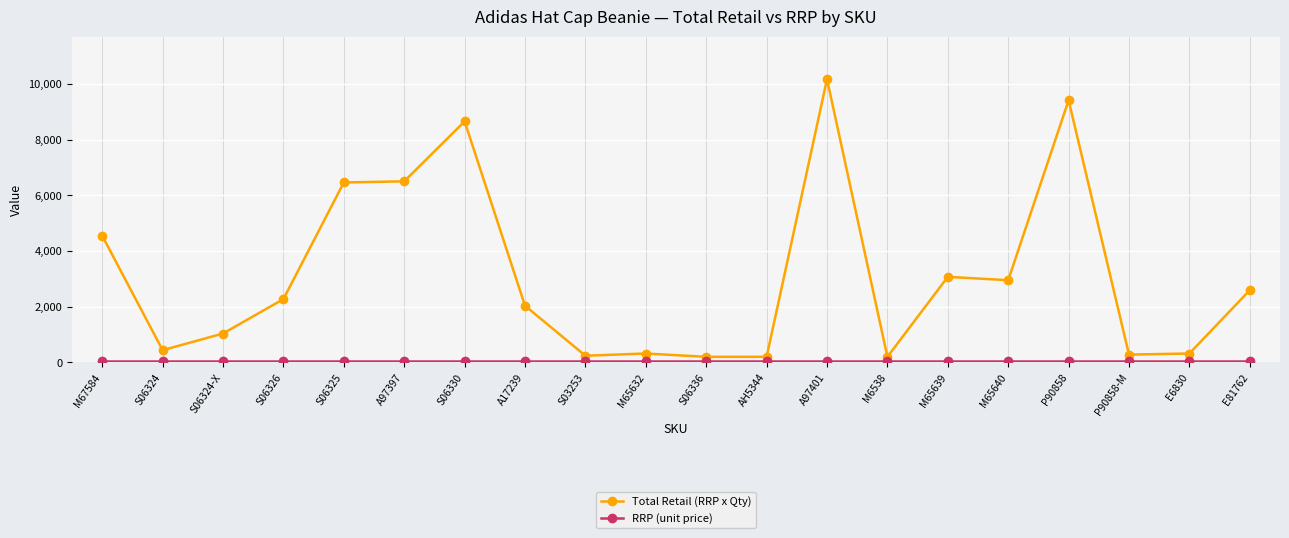

True or false: Total Retail (RRP x Qty) has more than 2 points higher than both neighbors.

True